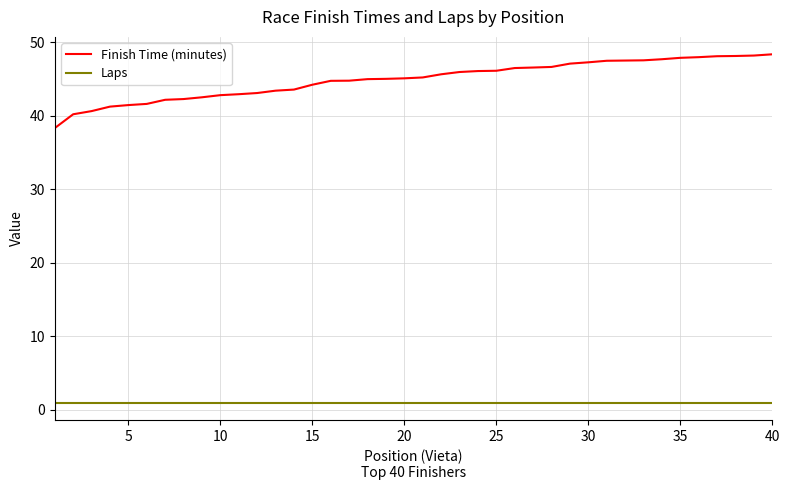

True or false: Finish Time (minutes) and Laps intersect in this chart.

False